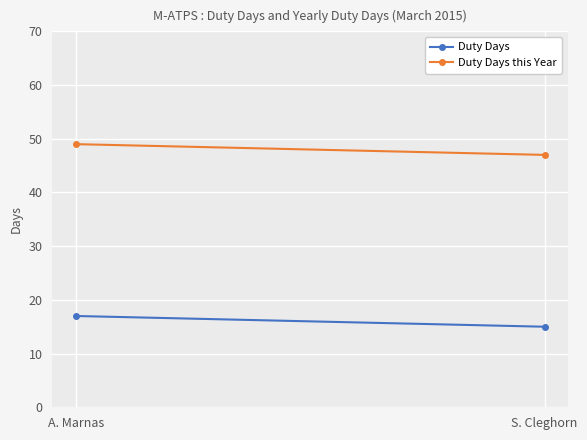

What are all the series names shown in the legend?

Duty Days, Duty Days this Year